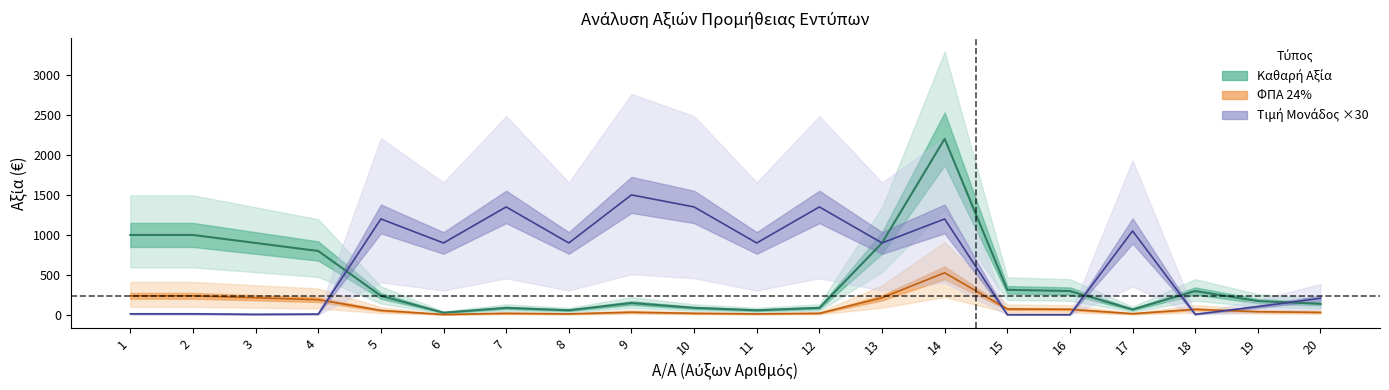

True or false: Τιμή Μονάδος ×30 (κεντρική) has a value of 2.6 at 4.

False